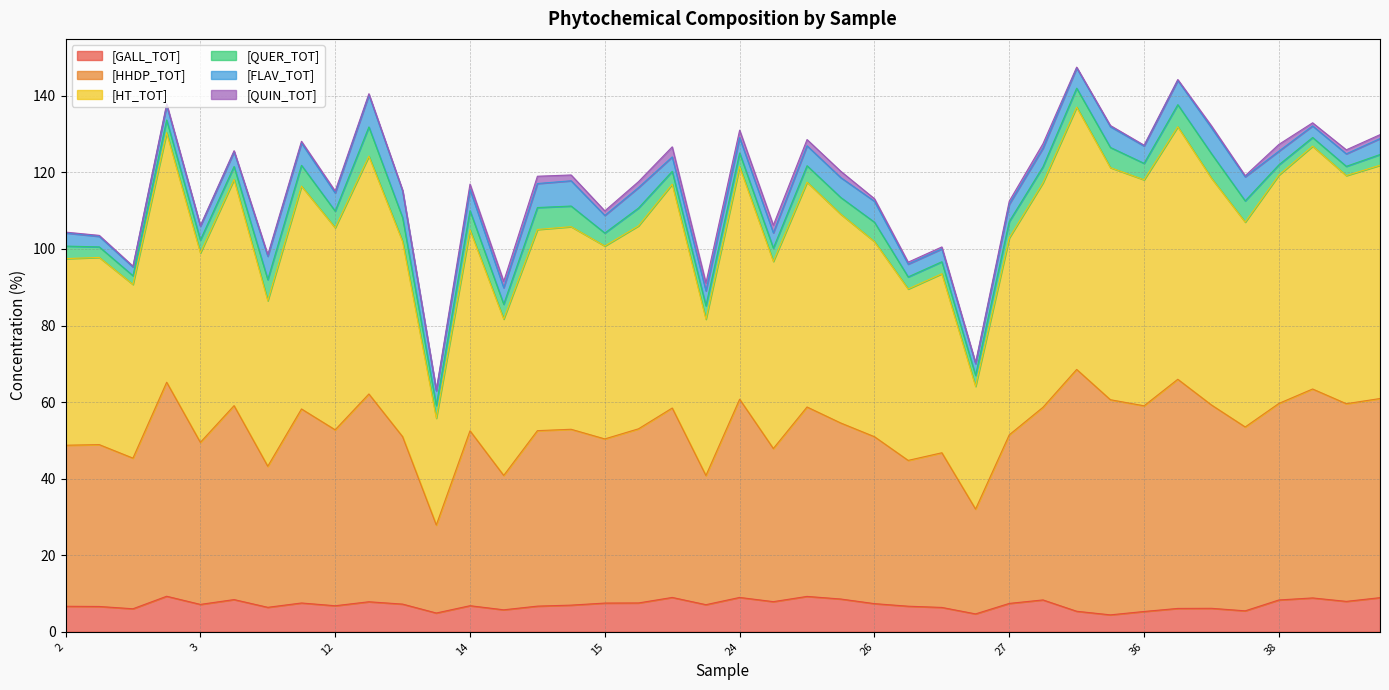

True or false: [GALL_TOT] and [HT_TOT] cross at least once.

False